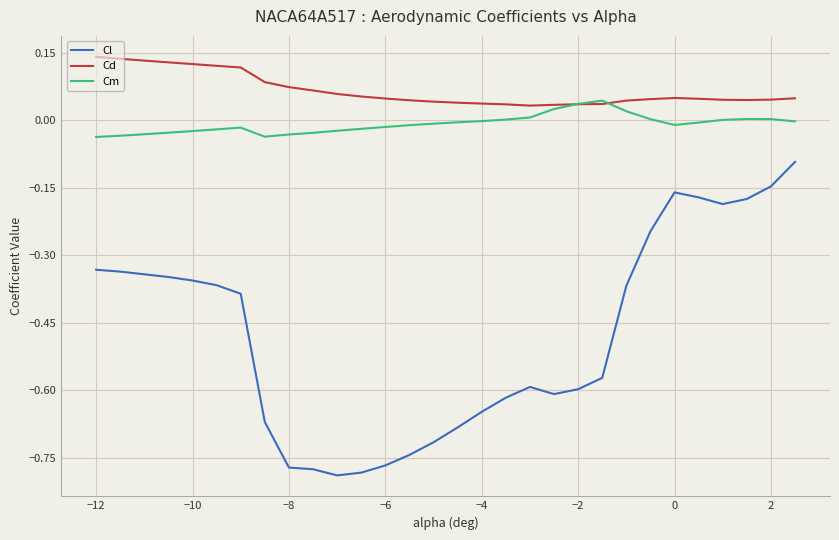

Which series has the widest spread of values?

Cl